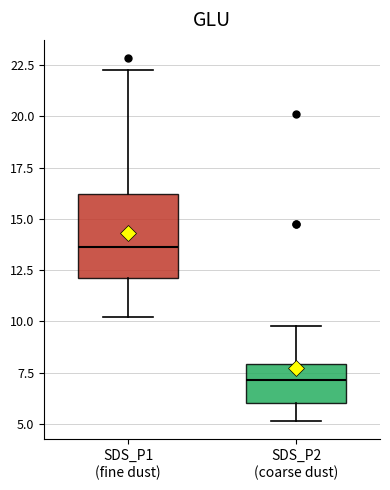

Comparing the boxes themselves (not the whiskers), which one is the tallest?

SDS_P1 (fine dust)